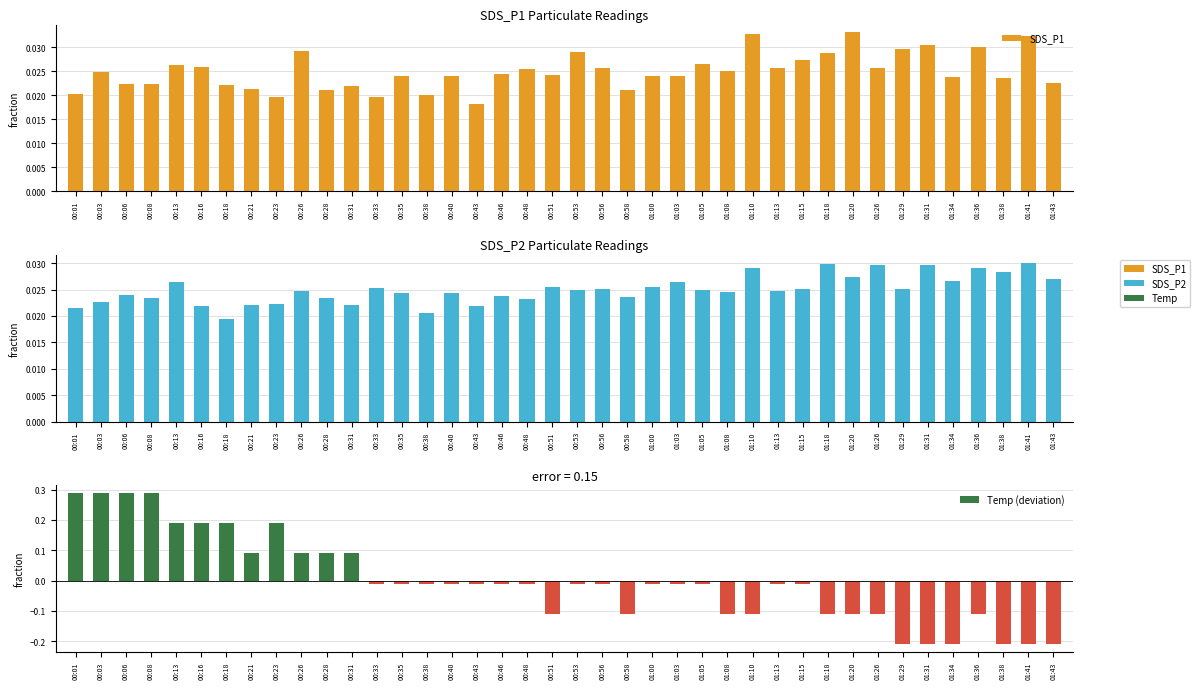

At which label is SDS_P1 closest to 0?

00:43